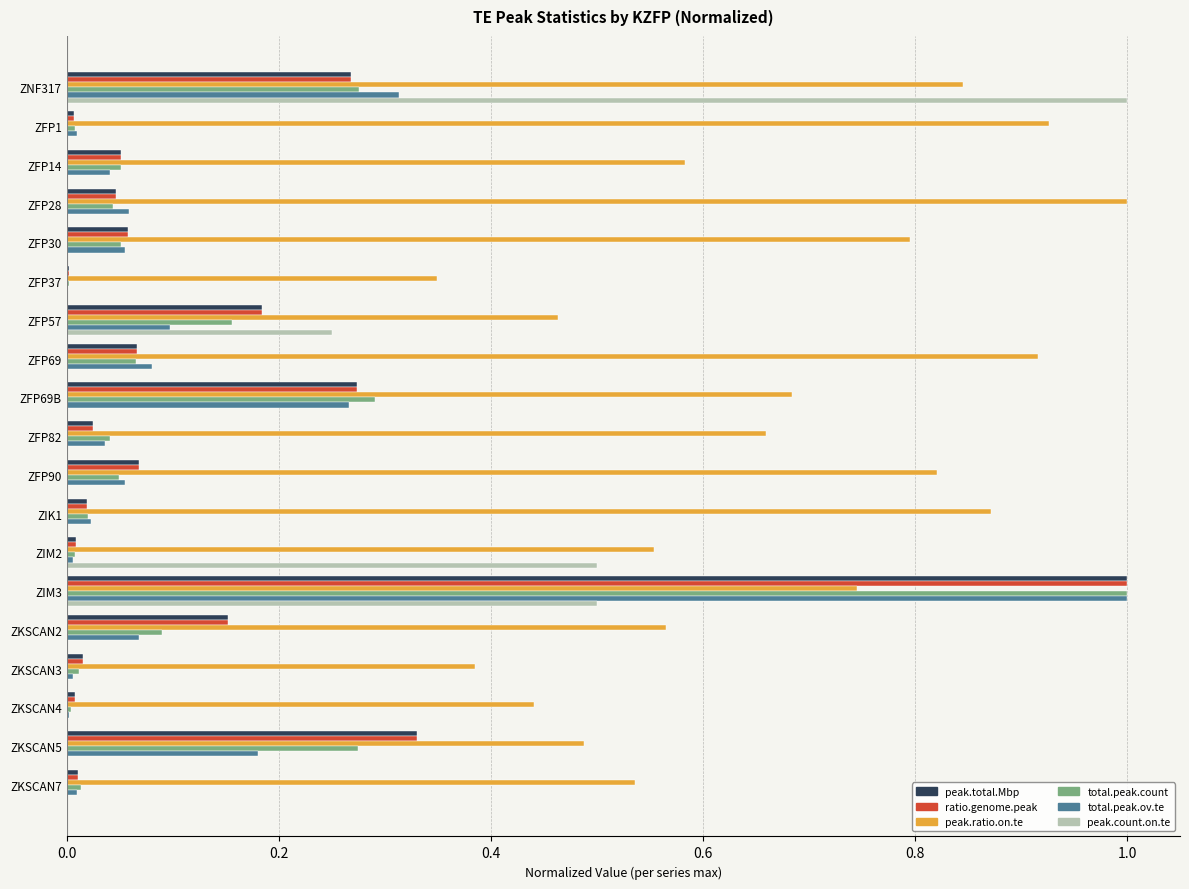

Is the value of total.peak.ov.te at ZFP57 greater than the value of peak.total.Mbp at ZIM3?

No